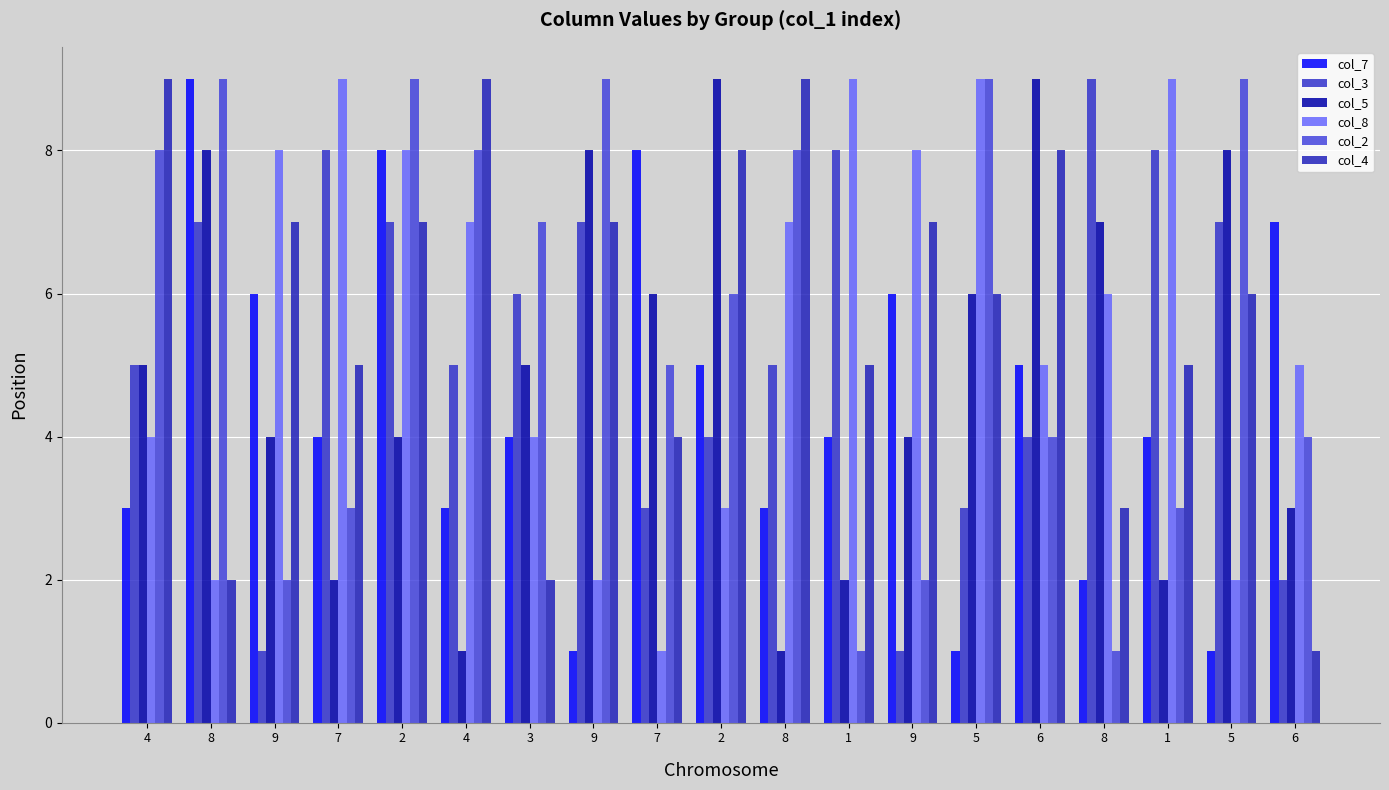

Reading right to left, list all the values displayed in this chart.

col_7: 6=7	5=1	1=4	8=2	6=5	5=1	9=6	1=4	8=3	2=5	7=8	9=1	3=4	4=3	2=8	7=4	9=6	8=9	4=3
col_3: 6=2	5=7	1=8	8=9	6=4	5=3	9=1	1=8	8=5	2=4	7=3	9=7	3=6	4=5	2=7	7=8	9=1	8=7	4=5
col_5: 6=3	5=8	1=2	8=7	6=9	5=6	9=4	1=2	8=1	2=9	7=6	9=8	3=5	4=1	2=4	7=2	9=4	8=8	4=5
col_8: 6=5	5=2	1=9	8=6	6=5	5=9	9=8	1=9	8=7	2=3	7=1	9=2	3=4	4=7	2=8	7=9	9=8	8=2	4=4
col_2: 6=4	5=9	1=3	8=1	6=4	5=9	9=2	1=1	8=8	2=6	7=5	9=9	3=7	4=8	2=9	7=3	9=2	8=9	4=8
col_4: 6=1	5=6	1=5	8=3	6=8	5=6	9=7	1=5	8=9	2=8	7=4	9=7	3=2	4=9	2=7	7=5	9=7	8=2	4=9